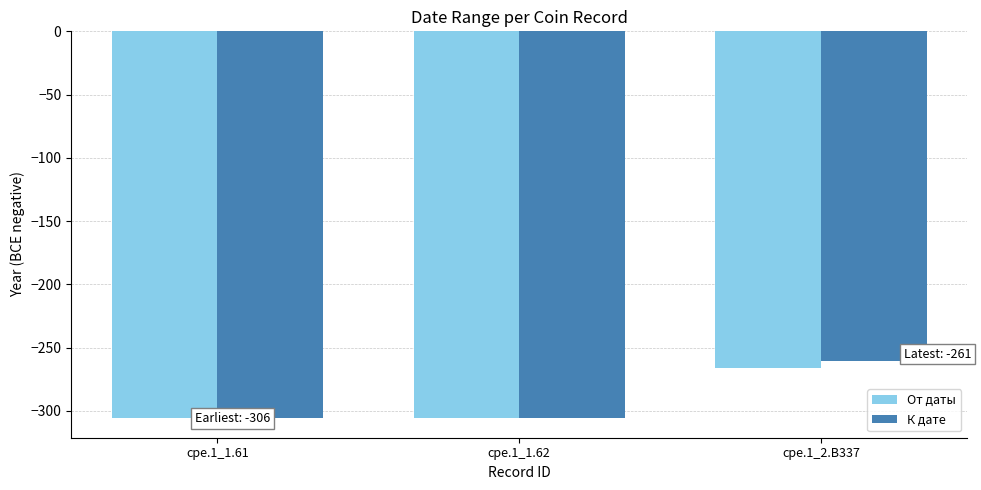

How many bars are there in total?

6